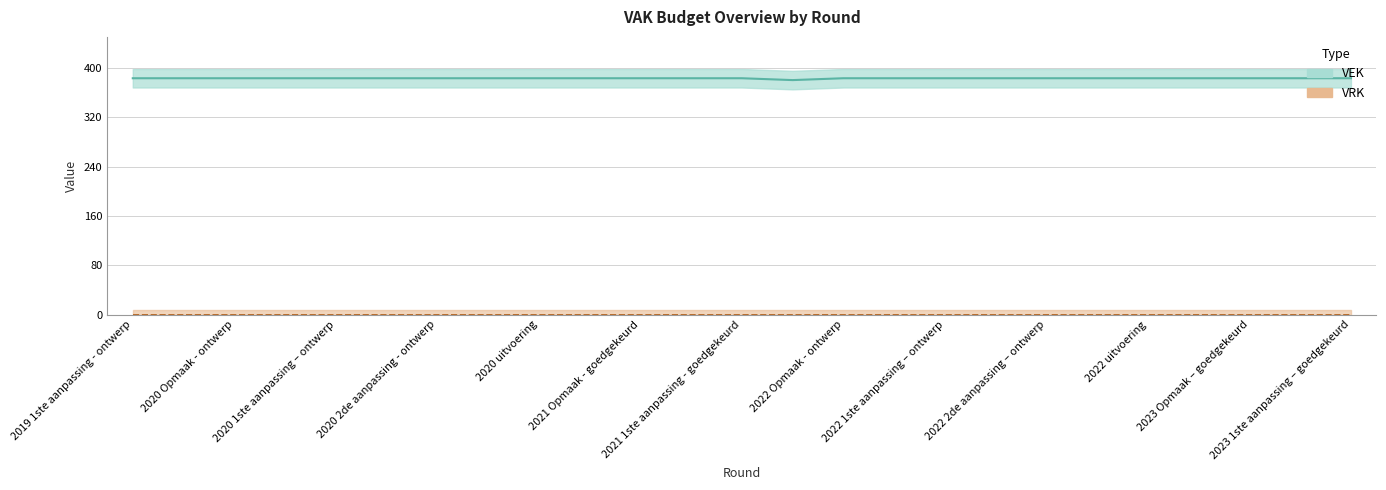

How many data points are less than 383?

1